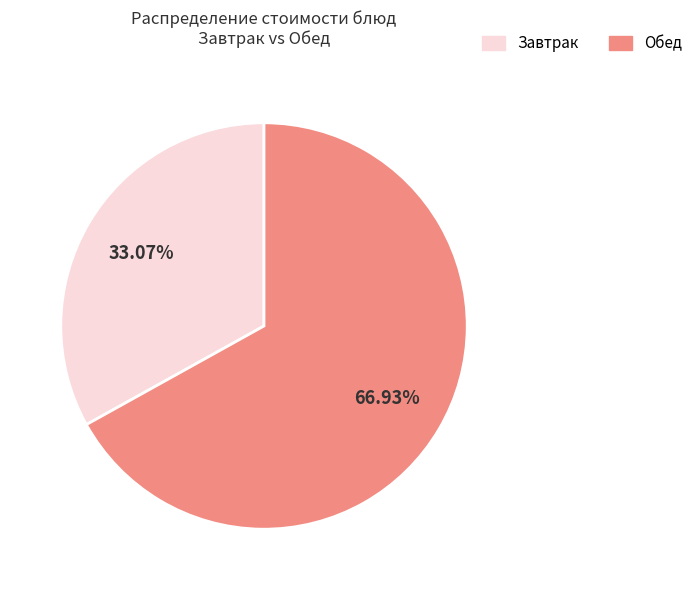

Does any single category account for the majority?

Yes